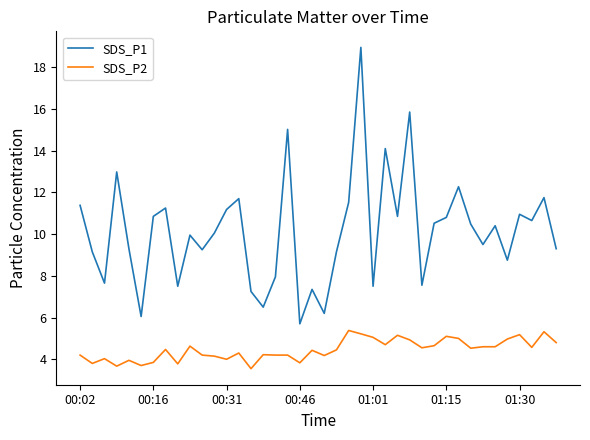

What is the highest value of the SDS_P2 series?

5.4